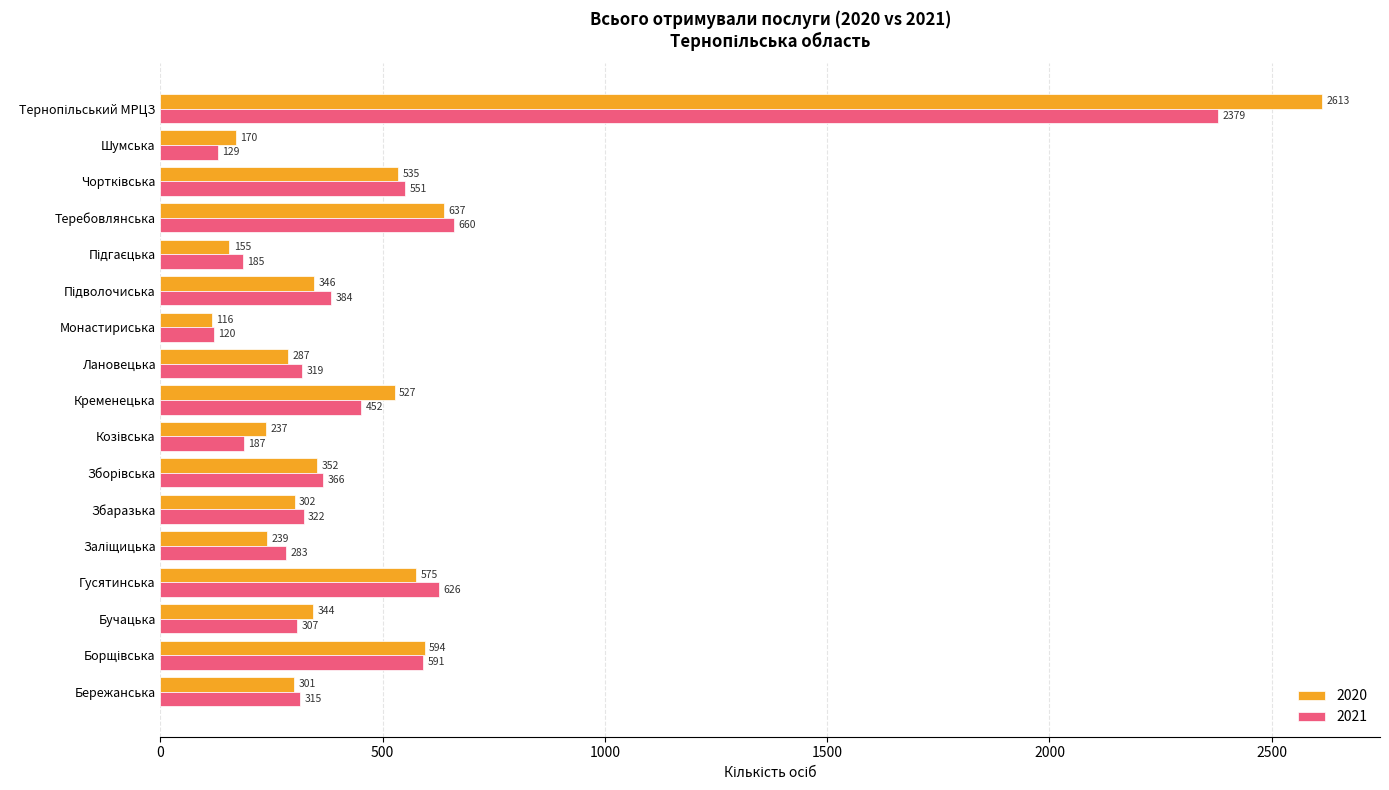

List the series in order of their peak value, lowest first.

2021, 2020